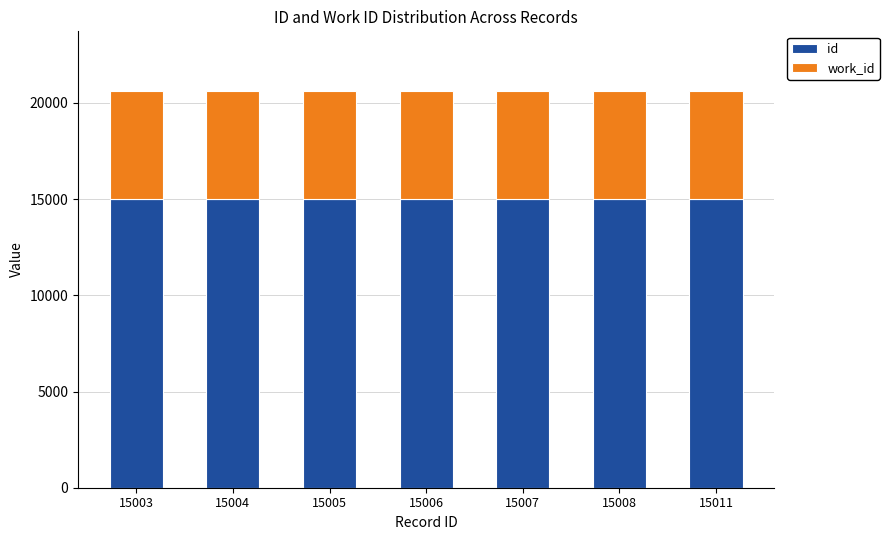

Is it true that id equals 15008 at 15008?

True